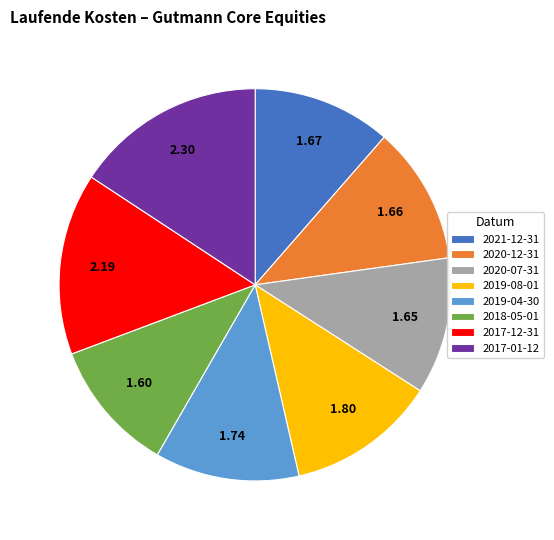

Approximately how many times larger is the value at 2019-08-01 compared to 2017-12-31?

0.8